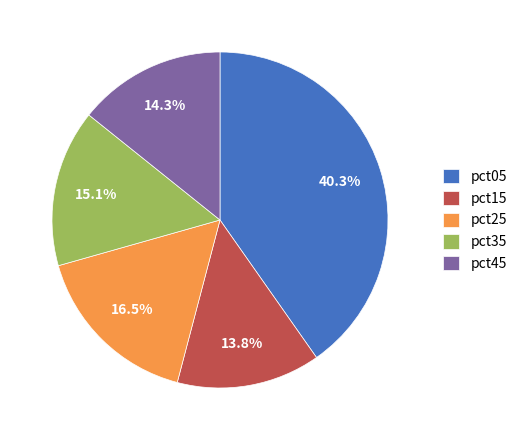

Is there a majority slice in this chart?

No